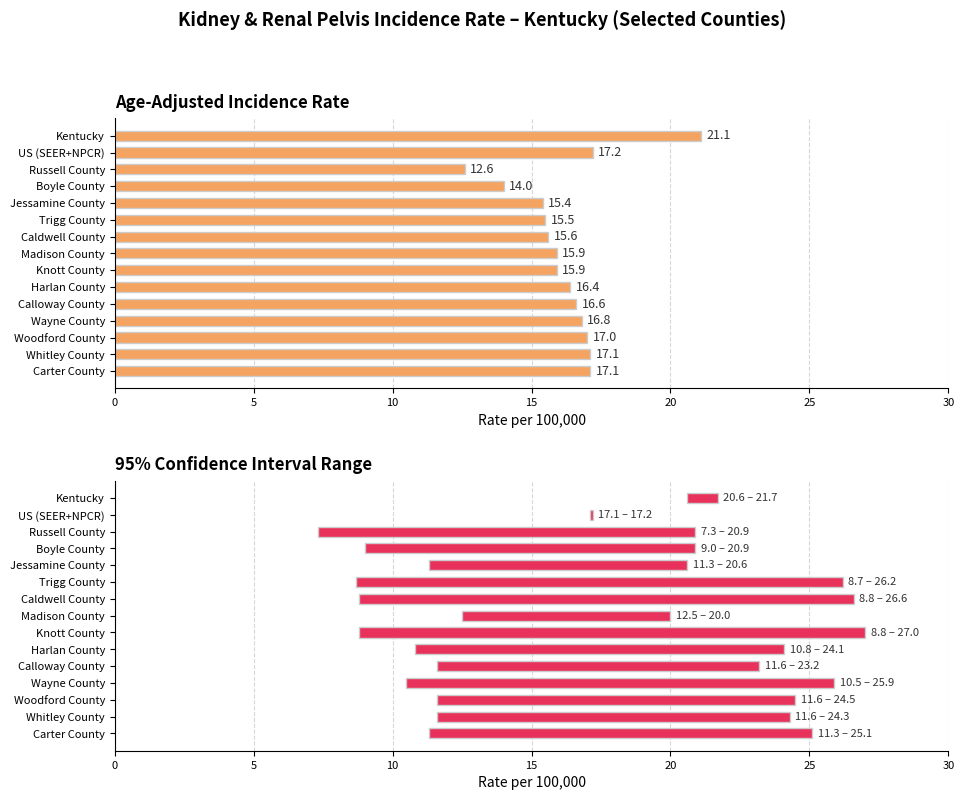

List the series in order of their overall mean, lowest first.

95% Confidence Interval, Age-Adjusted Incidence Rate